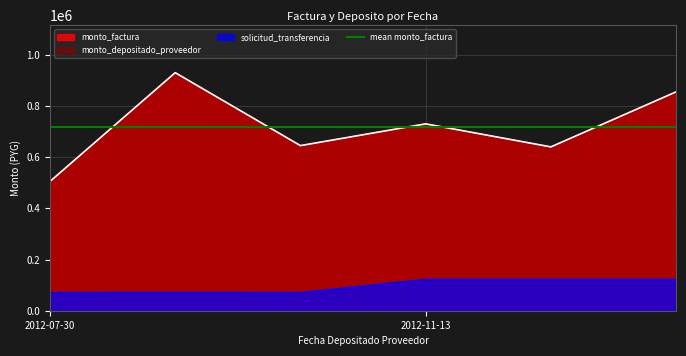

What is the highest value of the monto_factura series?

930000